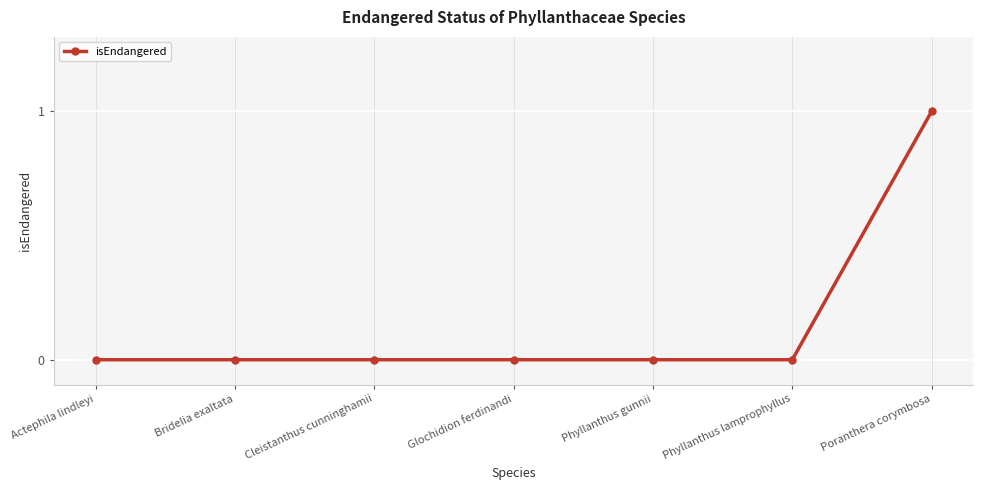

What is the label of the 7th point from the right?

Actephila lindleyi